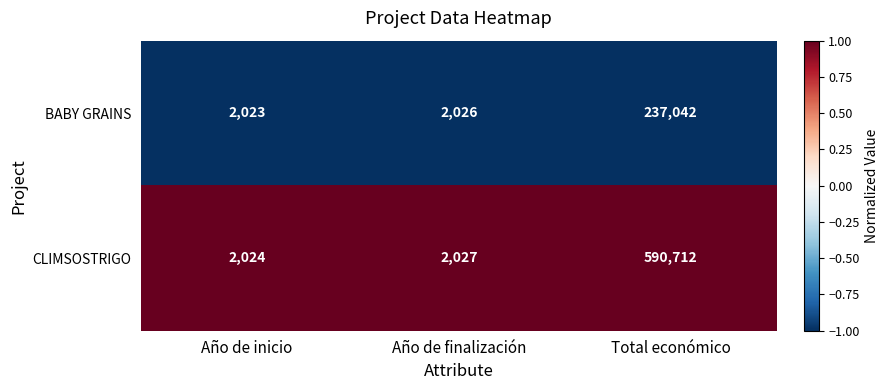

At which category is the sum across all series the highest?

Total económico